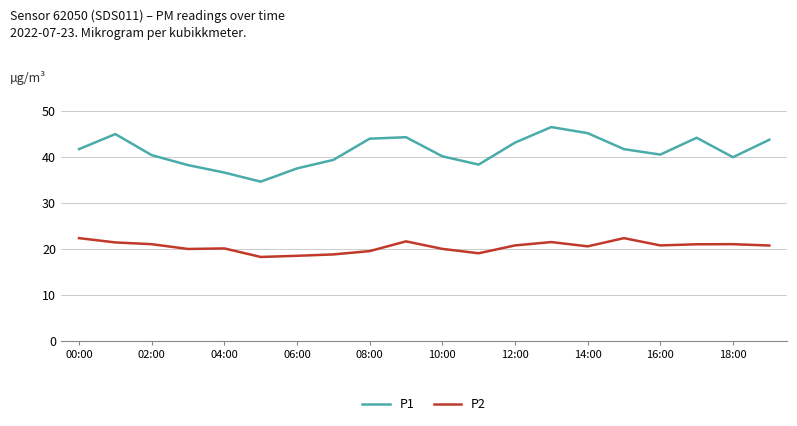

At how many categories does at least one series exceed 37?

18